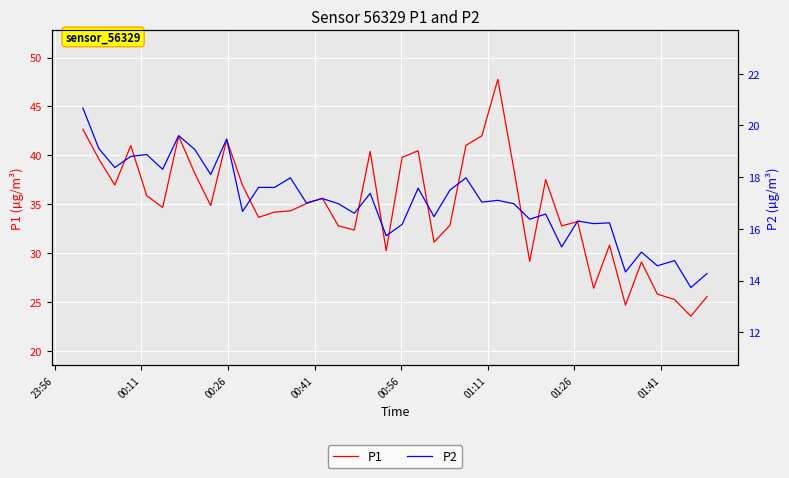

What is the smallest value displayed?

13.7